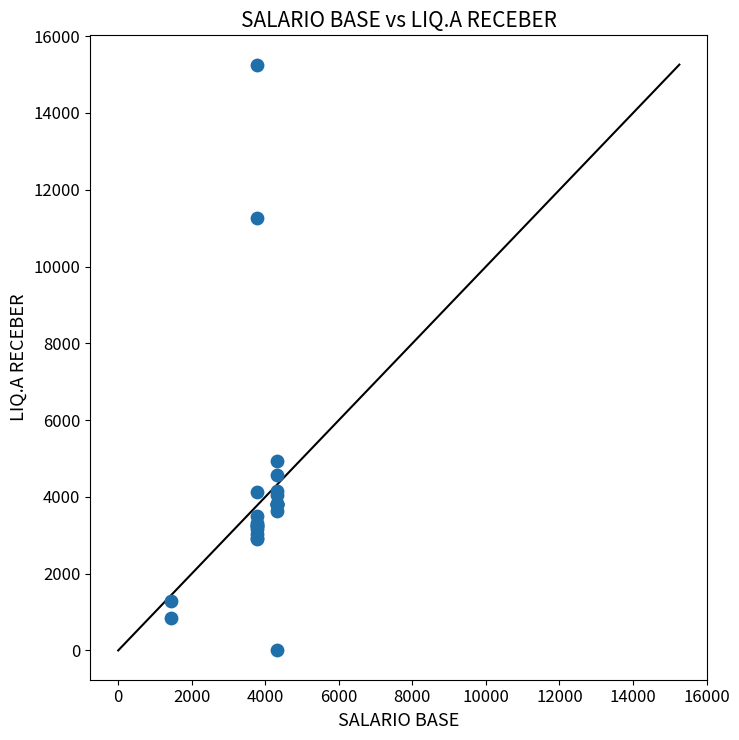

What Y value in the scatter plot is closest to 7630?

4945.0